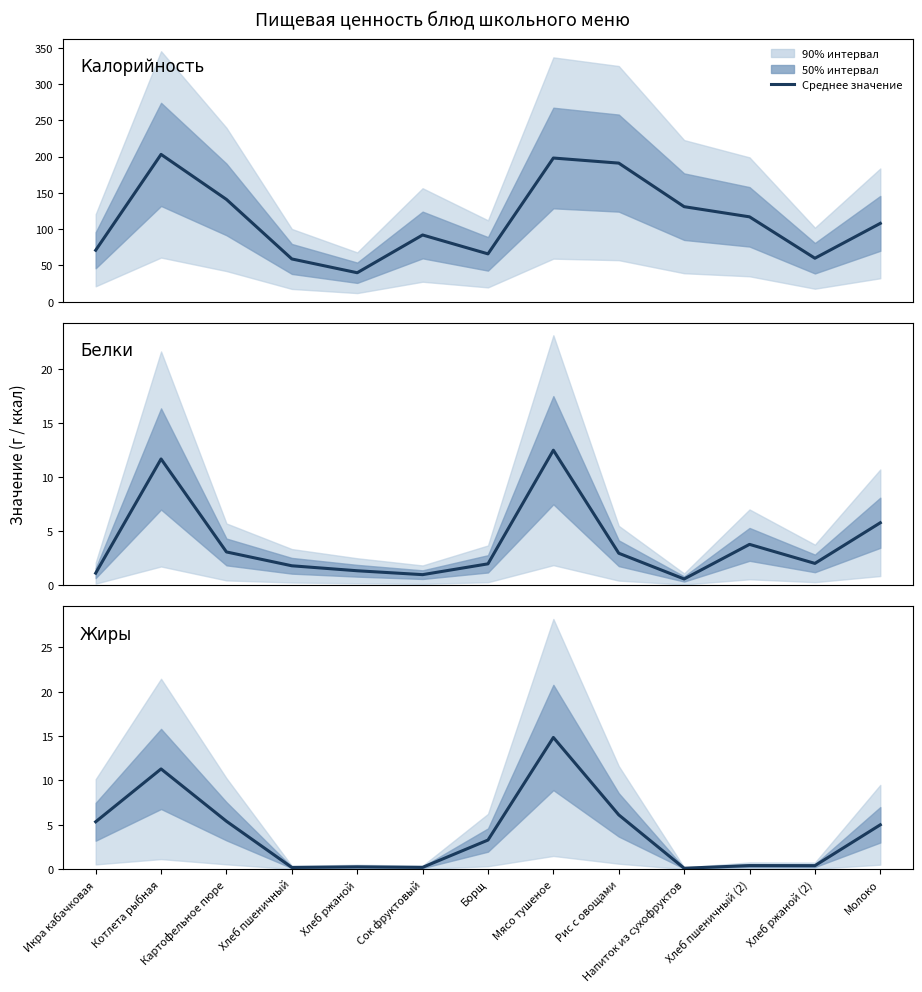

Which series has the largest total across all categories?

Калорийность